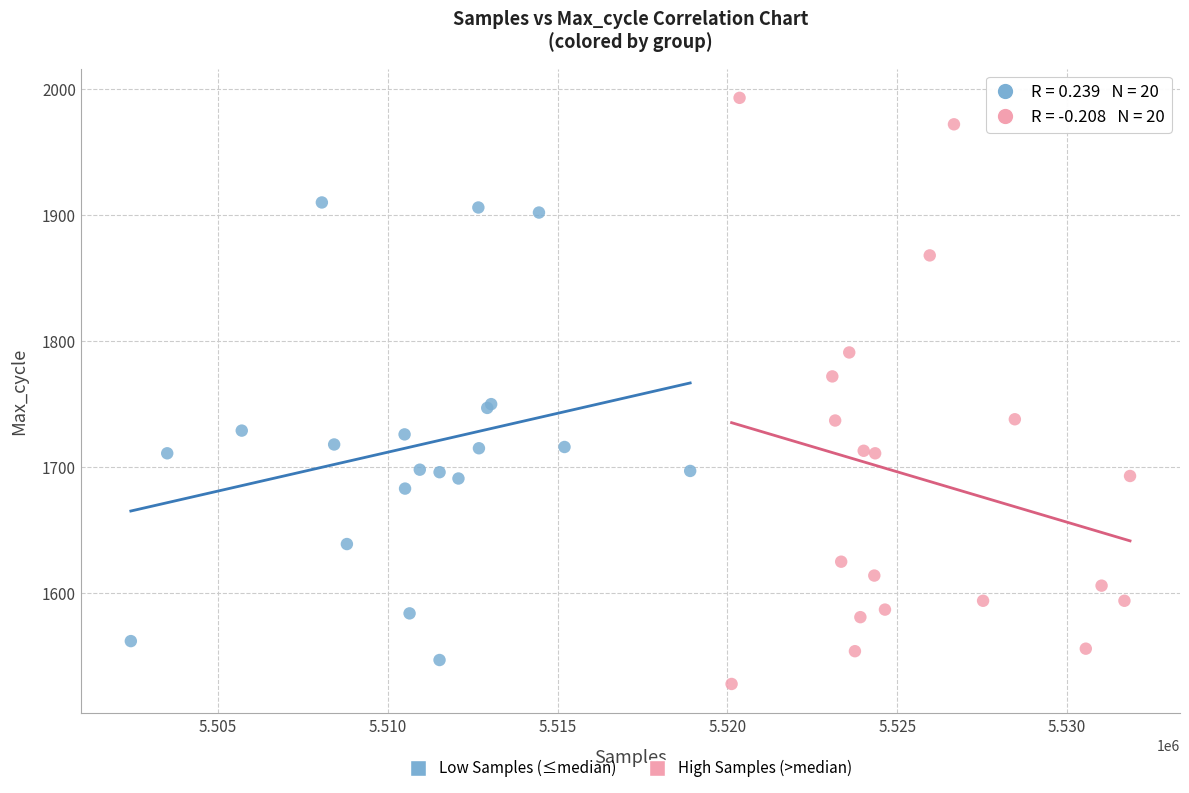

Which series has the widest spread of Y values?

High Samples (>median)